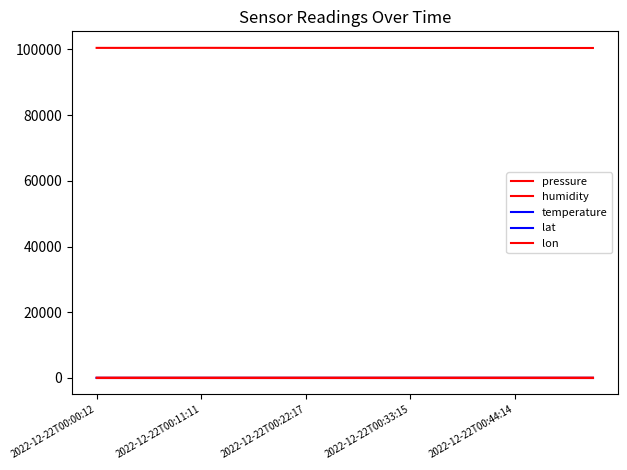

How many categories are shown in the chart?

20